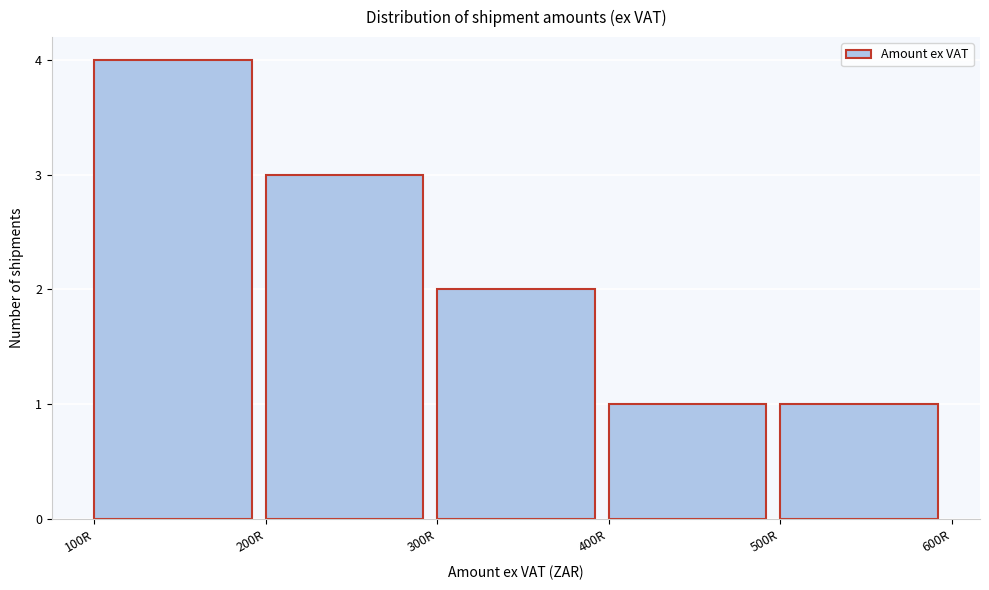

How tall is the bar that spans 100 to 200 on the x-axis? The values are not printed on the chart, so give them approximately, as read against the axis.

4